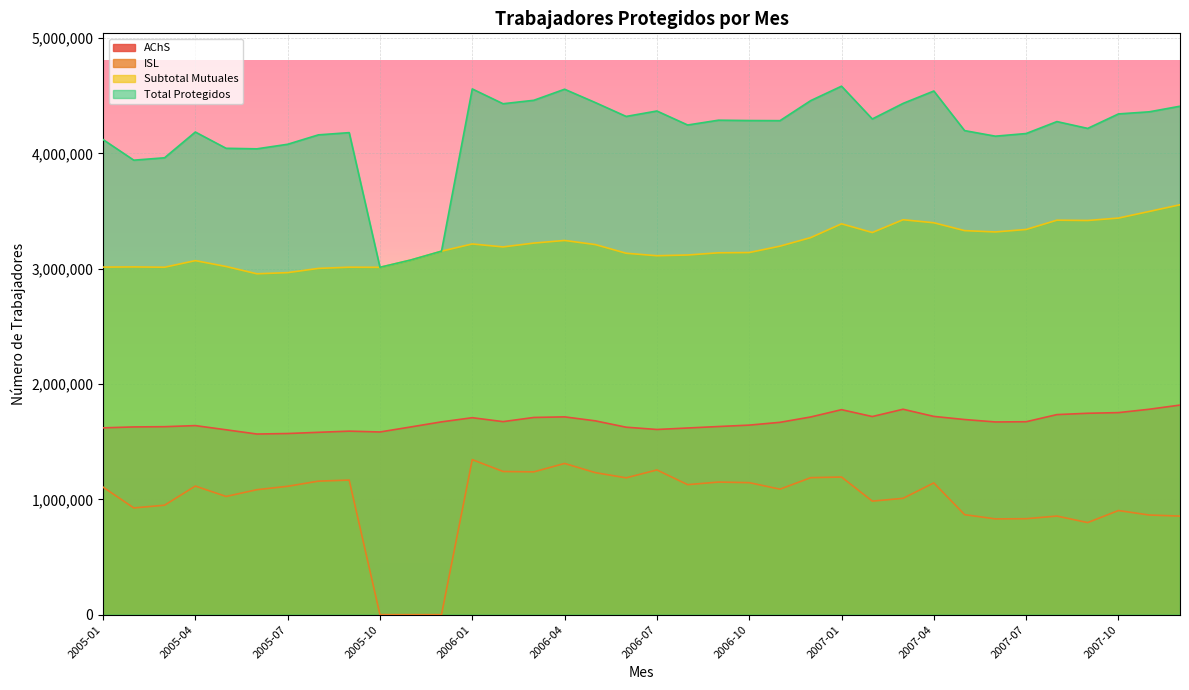

What is the label of the 4th point from the left?

2005-04